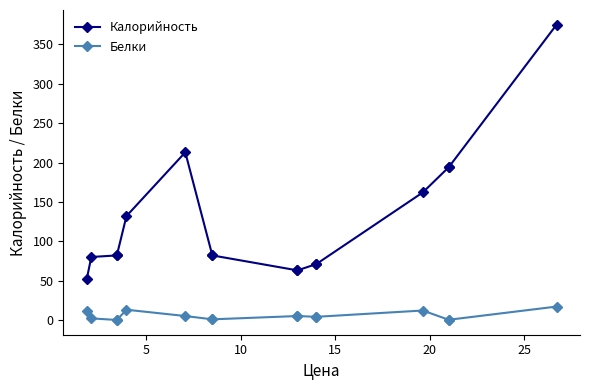

At how many categories does at least one series exceed 204?

2